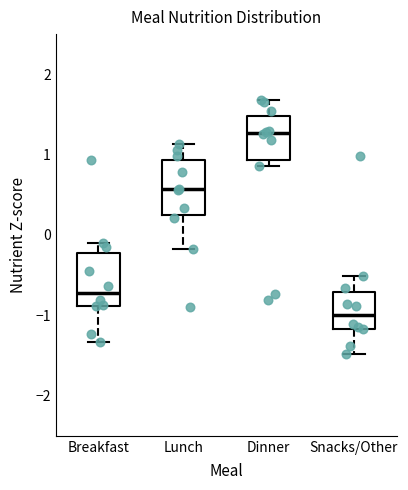

Reading left to right, read every box against the y-axis: the position of its median line, the range the box covers, and the ends of its whiskers. The values are not printed on the chart, so give them approximately, as read against the axis.

Breakfast: median -0.7, box -0.9 to -0.2, whiskers -1.3 to -0.1
Lunch: median 0.6, box 0.2 to 0.9, whiskers -0.2 to 1.1
Dinner: median 1.3, box 0.9 to 1.5, whiskers 0.9 (just below the box's lower edge) to 1.7
Snacks/Other: median -1.0, box -1.2 to -0.7, whiskers -1.5 to -0.5